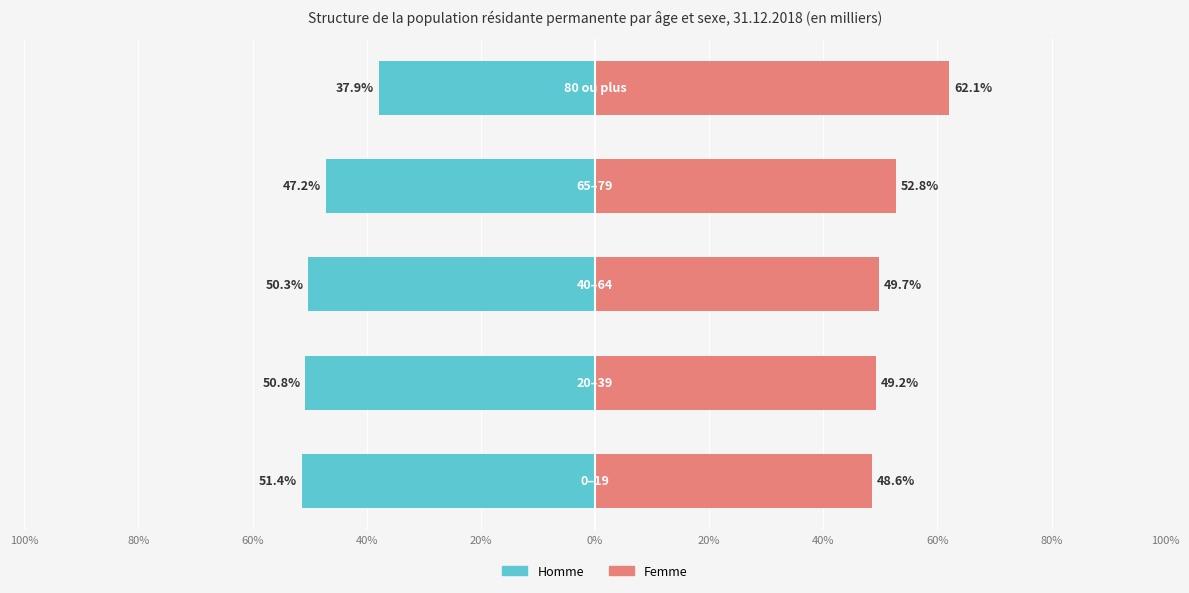

Reading right to left, list all the values displayed in this chart.

Homme: -37.9	-47.2	-50.3	-50.8	-51.4
Femme: 62.1	52.8	49.7	49.2	48.6